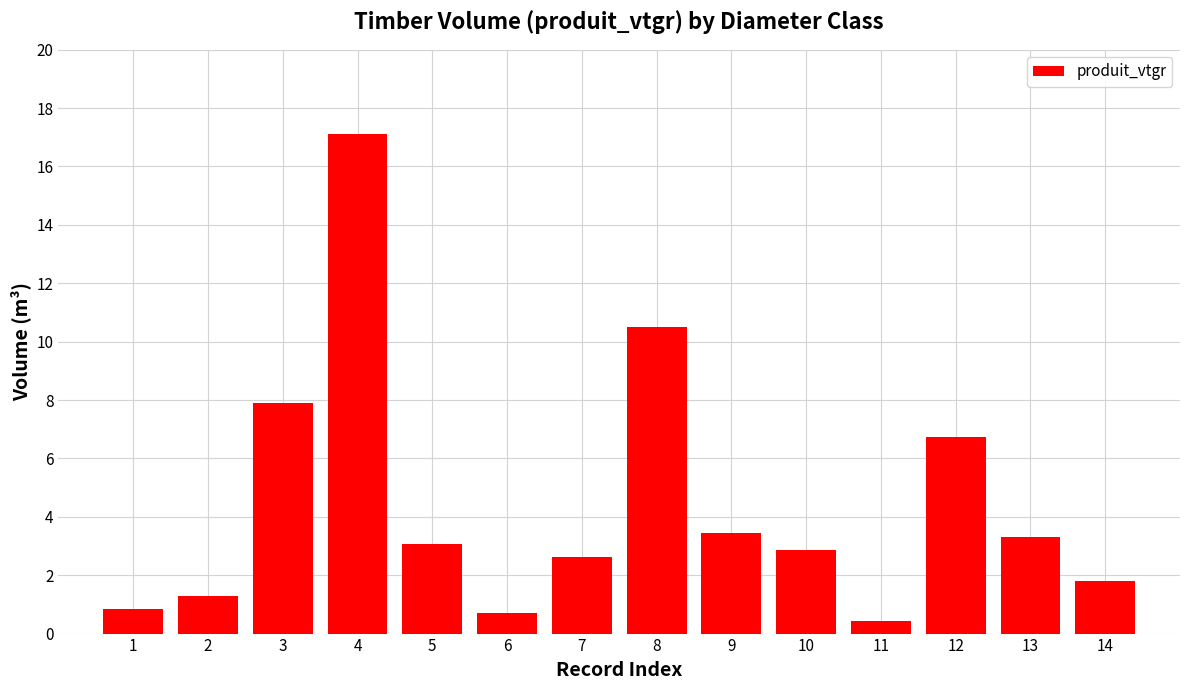

What is the value of the 14th bar from the left?

1.8